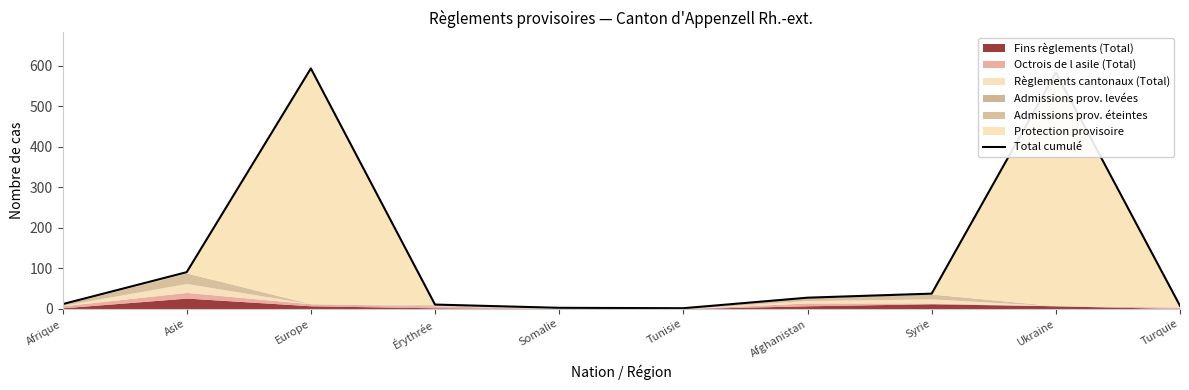

Reading left to right, transcribe all the data shown in this chart.

Afrique=11	Asie=90	Europe=593	Érythrée=10	Somalie=2	Tunisie=1	Afghanistan=27	Syrie=37	Ukraine=583	Turquie=7